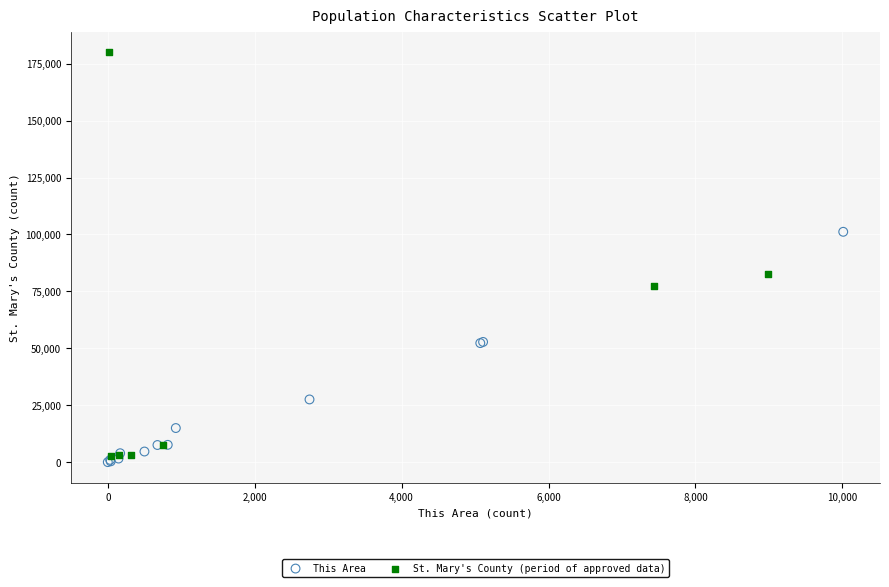

Which series contains the highest Y value?

St. Mary's County (period of approved data)